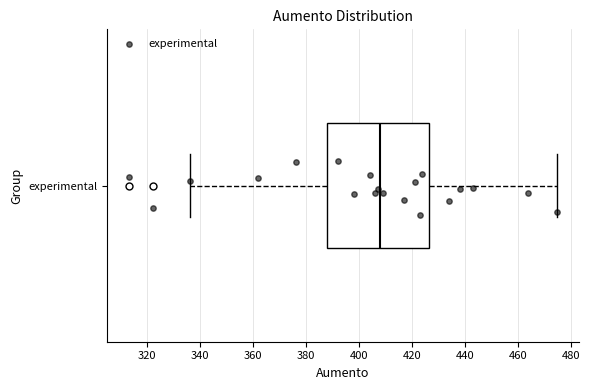

Where is the left edge of the box for experimental on the x-axis? The values are not printed on the chart, so give them approximately, as read against the axis.

388